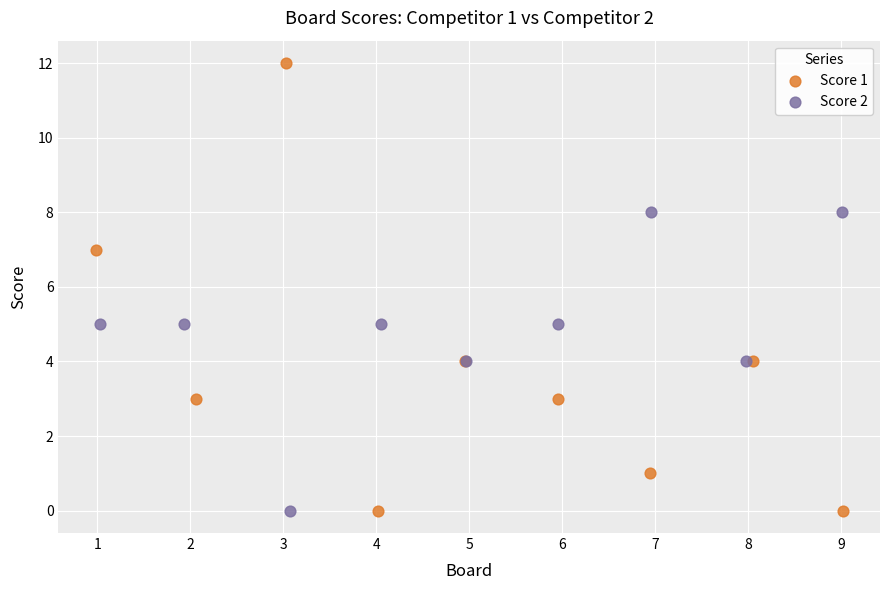

Which series has the largest Y range (max minus min)?

Score 1